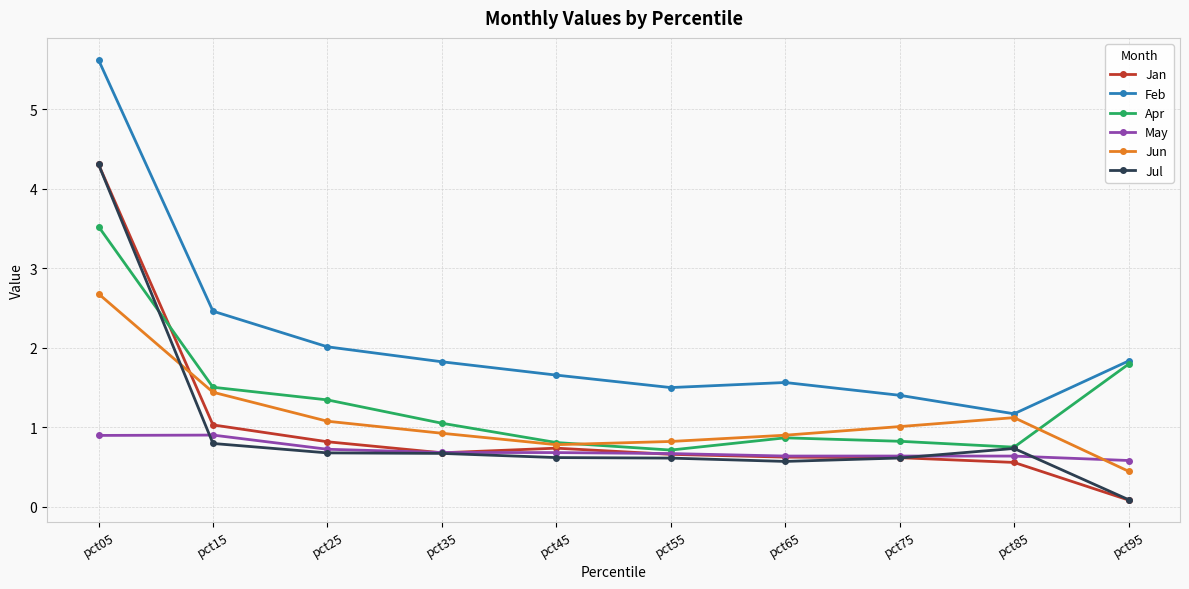

True or false: Feb has more than 2 points higher than both neighbors.

False